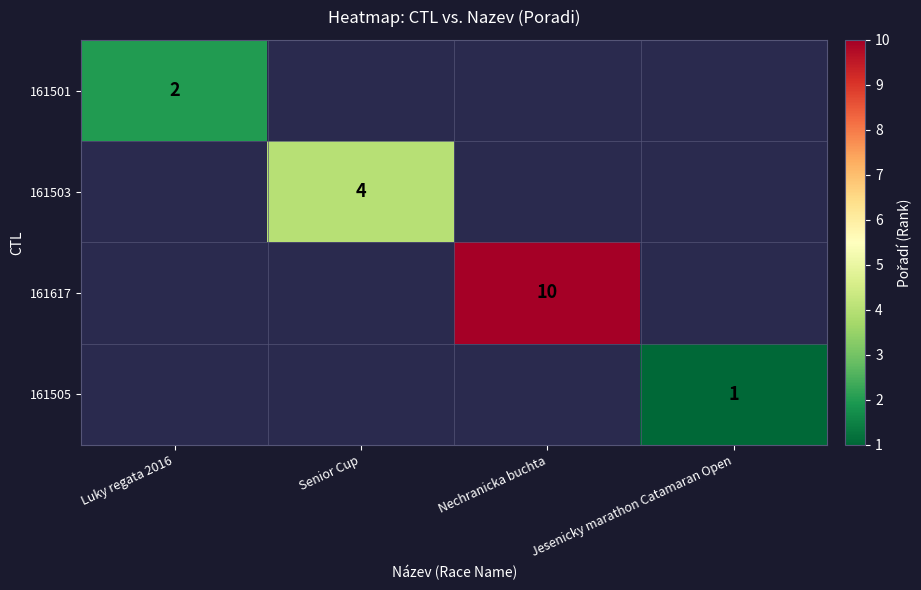

True or false: 161617 has a value of 10 at Nechranicka buchta.

True